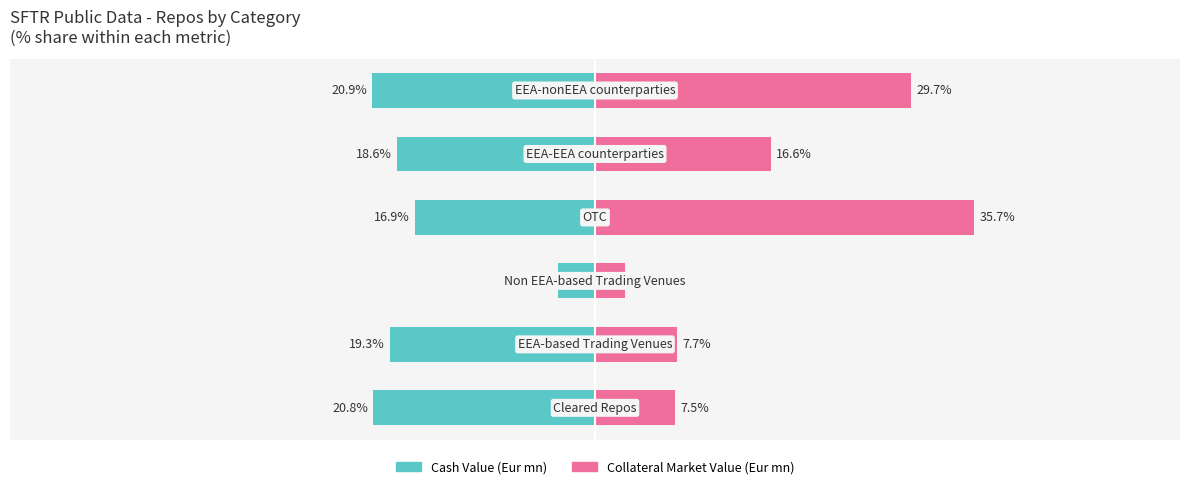

Is the value of Collateral Market Value (Eur mn) at 1 greater than the value of Cash Value (Eur mn) at 2?

Yes